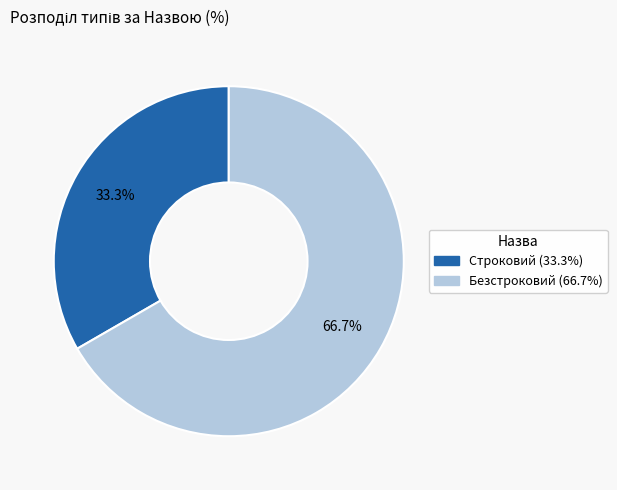

To the nearest percent, what is the difference between the largest and smallest slice percentages?

33%